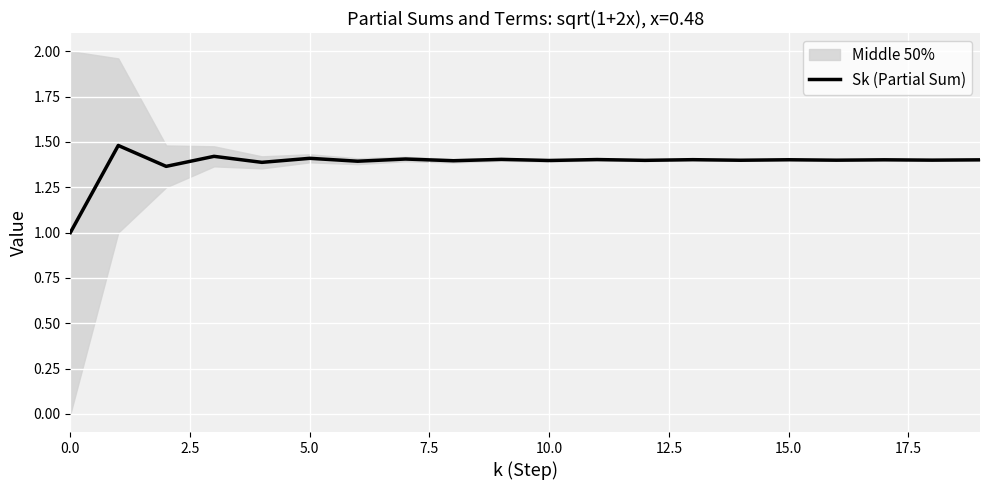

What is the sum of all values?

27.7